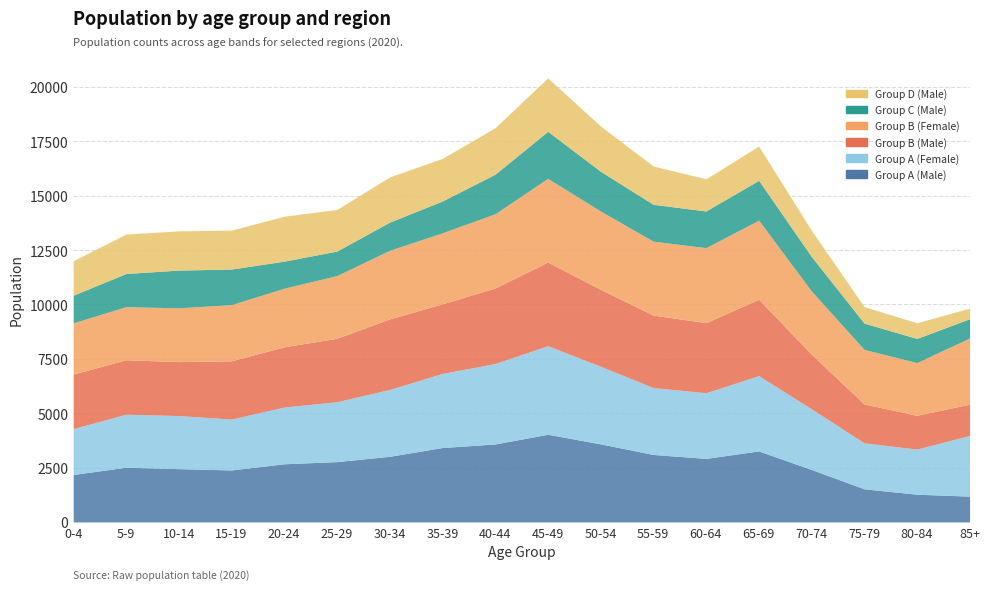

Between which two adjacent categories do Group A (Male) and Group A (Female) first intersect?

25-29 and 30-34